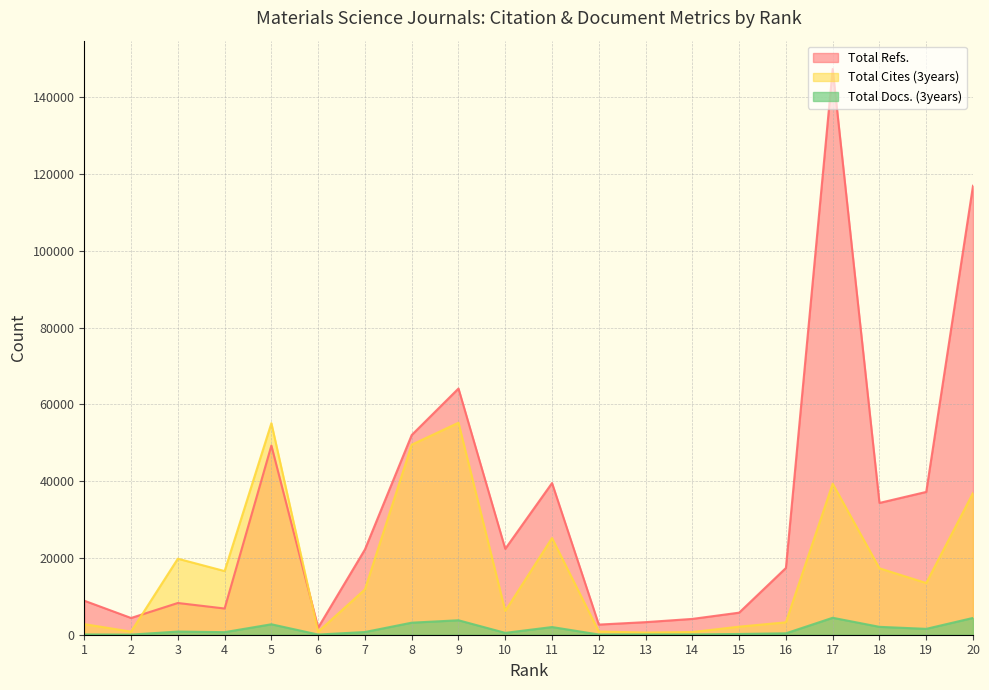

At which category is the sum across all series the highest?

17